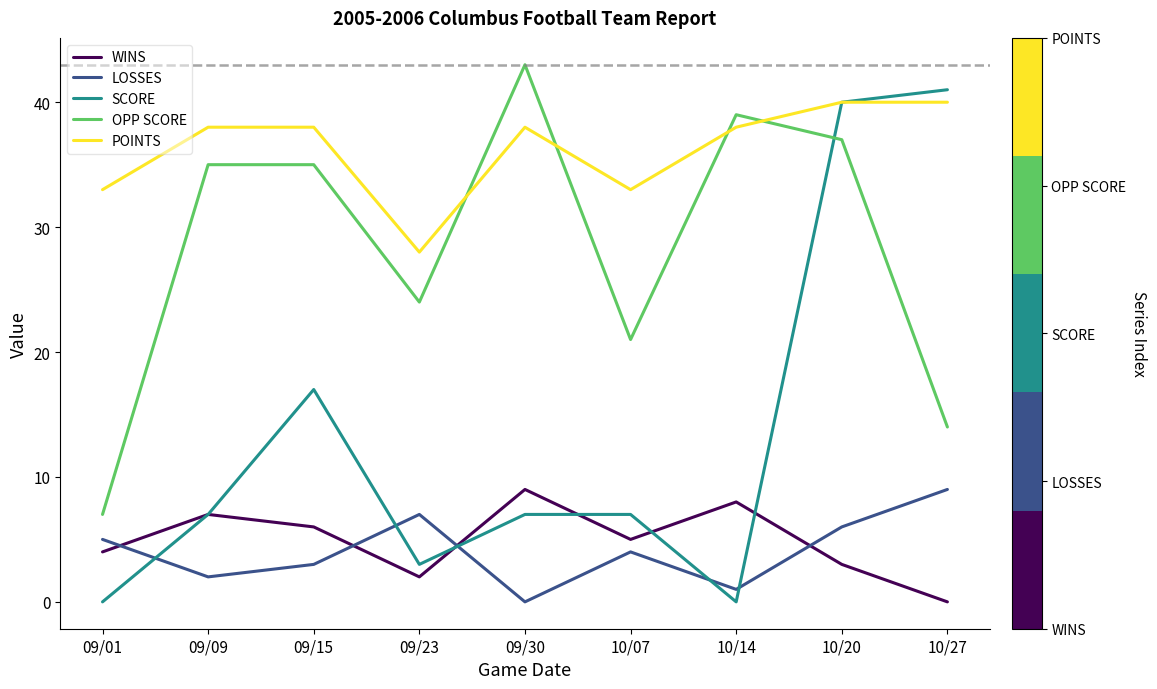

At which category does WINS reach its first local peak?

09/09